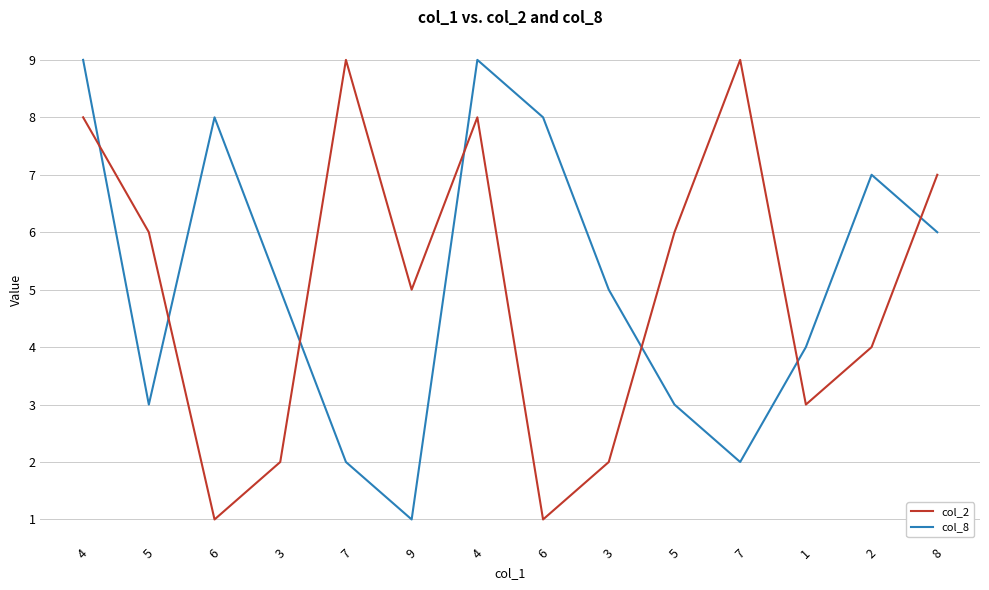

Is this an area chart (filled region under the line)?

No